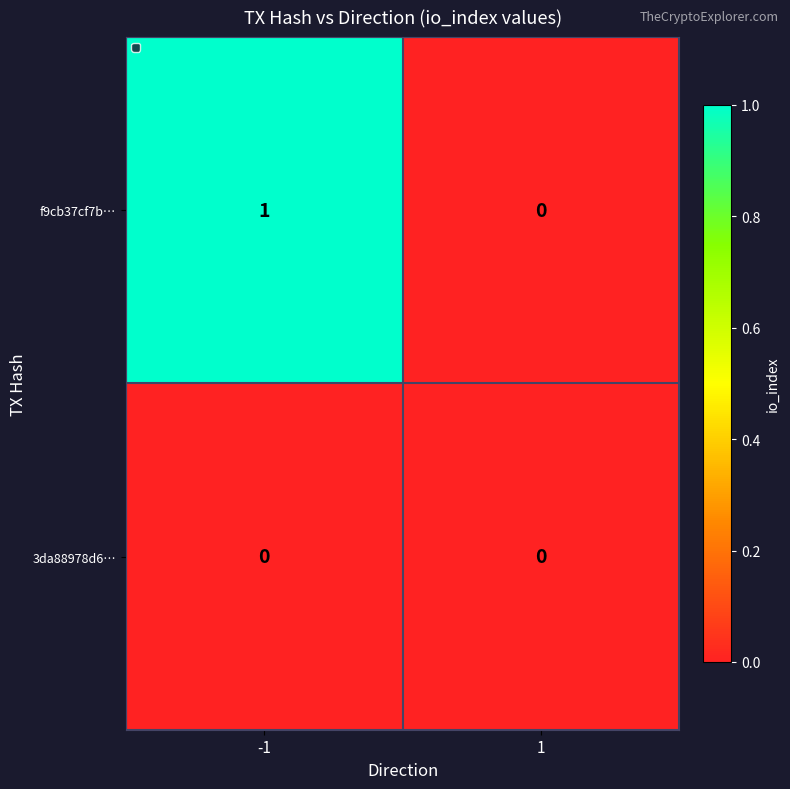

Which series has the largest total across all categories?

f9cb37cf7b…